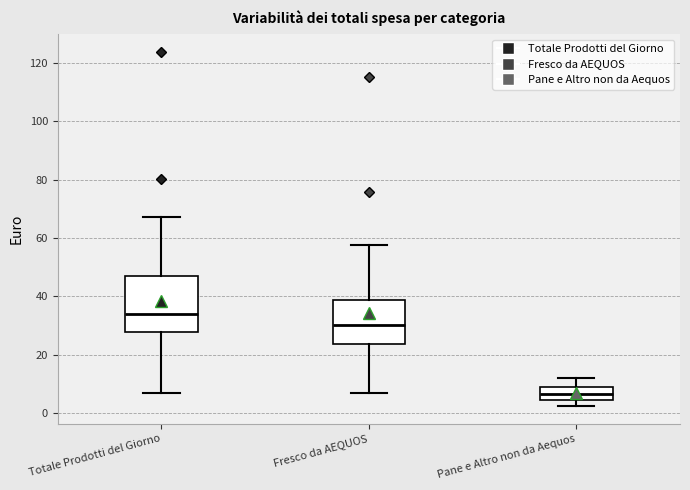

Which box is the tallest, from its lower edge to its upper edge?

Totale Prodotti del Giorno